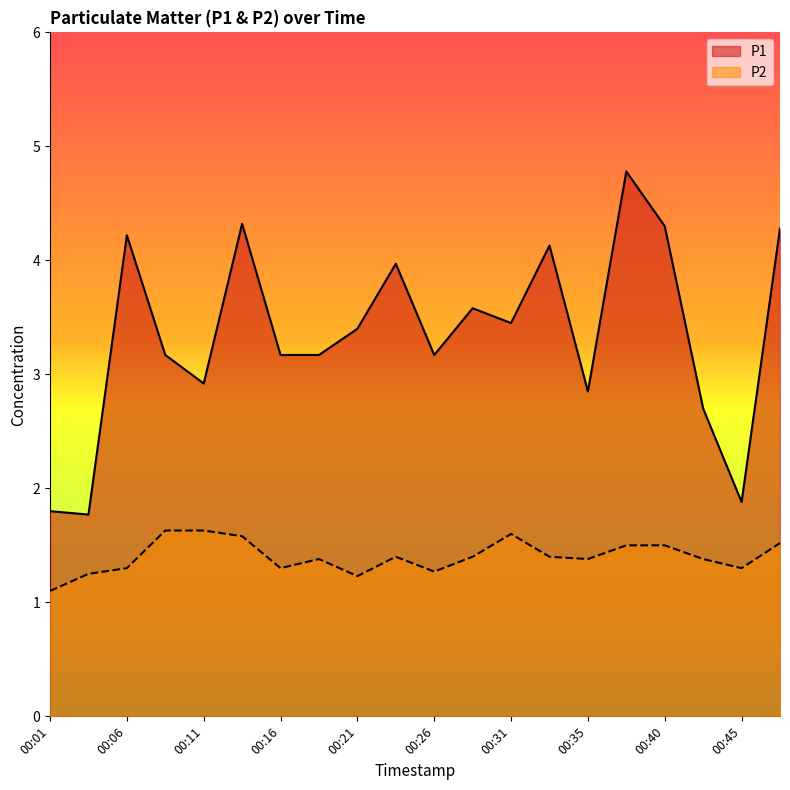

What is the difference between the P1 values at 00:04 and 00:28?

1.8